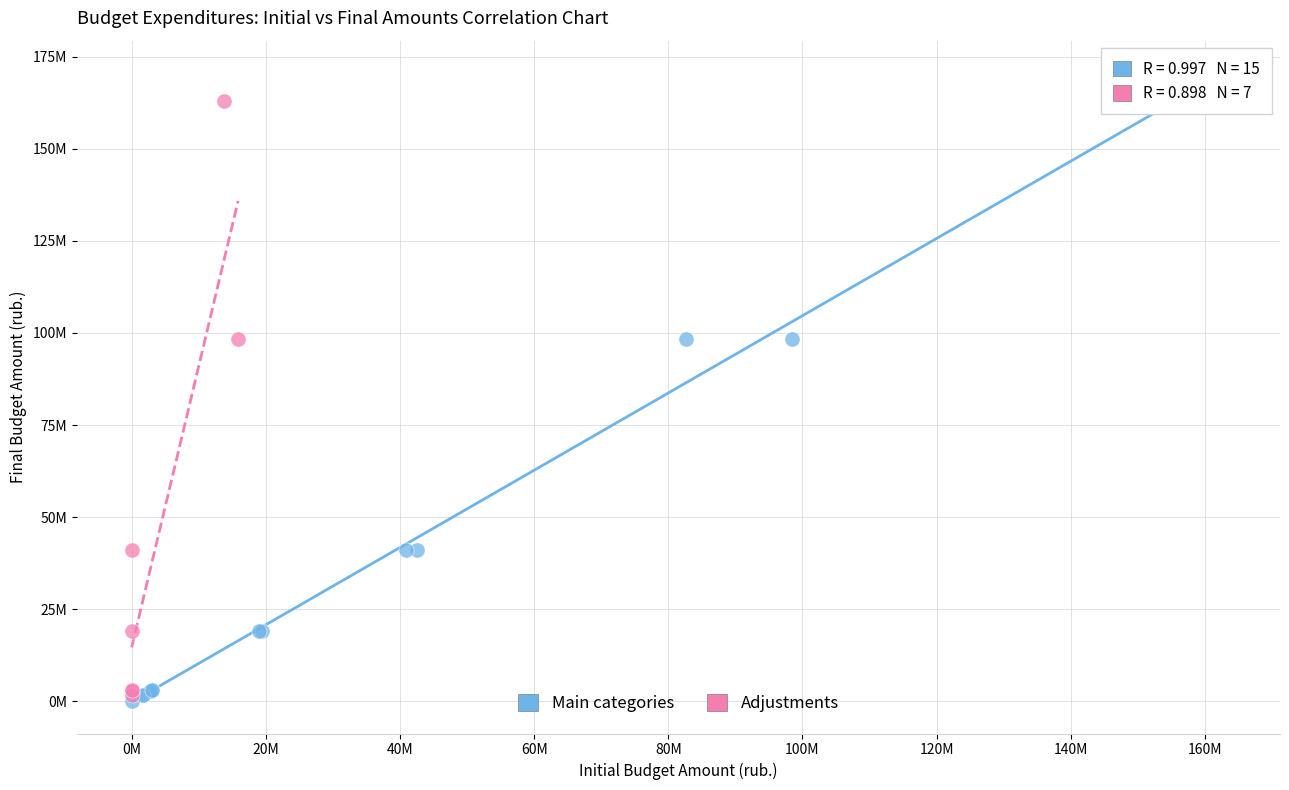

What are all the series names shown in the legend?

Main categories, Adjustments